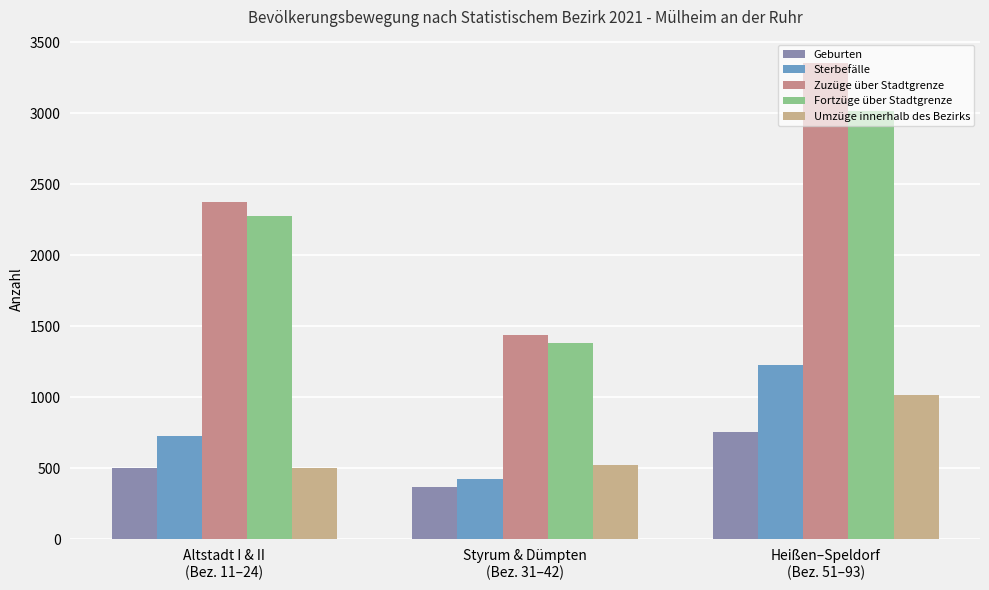

What are all the series names shown in the legend?

Geburten, Sterbefälle, Zuzüge über Stadtgrenze, Fortzüge über Stadtgrenze, Umzüge innerhalb des Bezirks